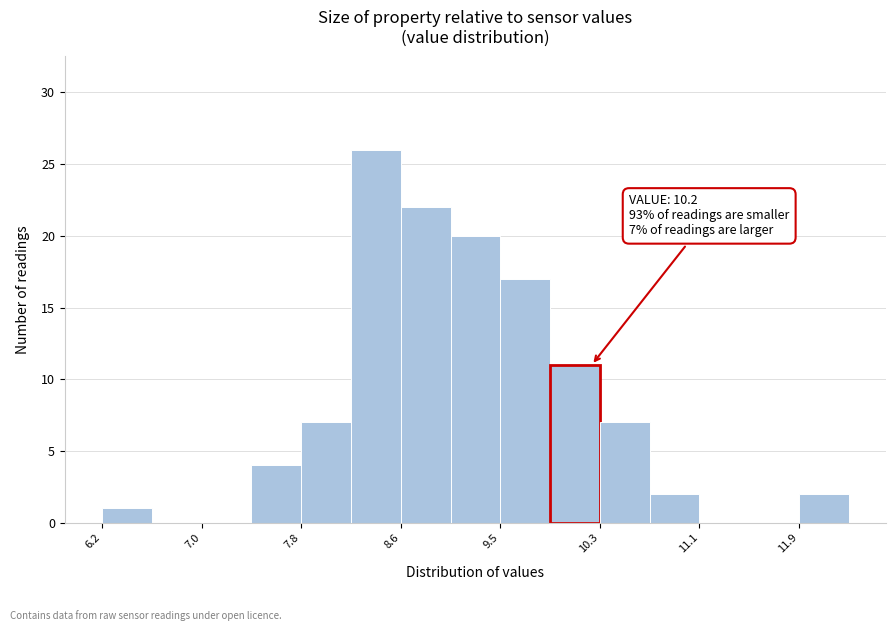

Over which range of the x-axis is the bar tallest?

8.2 to 8.6